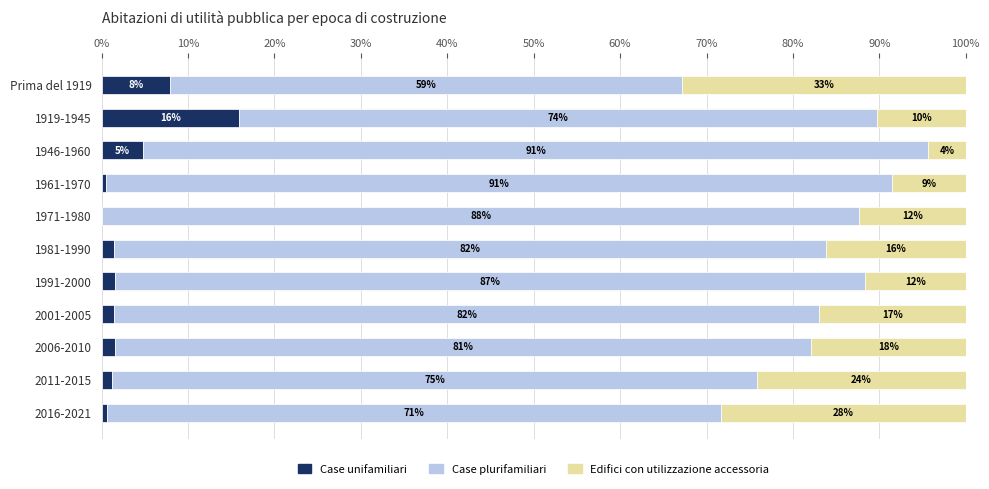

Reading left to right, what are all the values shown in this chart?

Case unifamiliari: 7.9	15.9	4.8	0.6	0.1	1.5	1.5	1.4	1.6	1.2	0.6
Case plurifamiliari: 59.3	73.9	90.8	90.9	87.6	82.4	86.8	81.6	80.6	74.6	71.1
Edifici con utilizzazione accessoria: 32.8	10.2	4.4	8.6	12.3	16.1	11.7	17.0	17.9	24.2	28.4